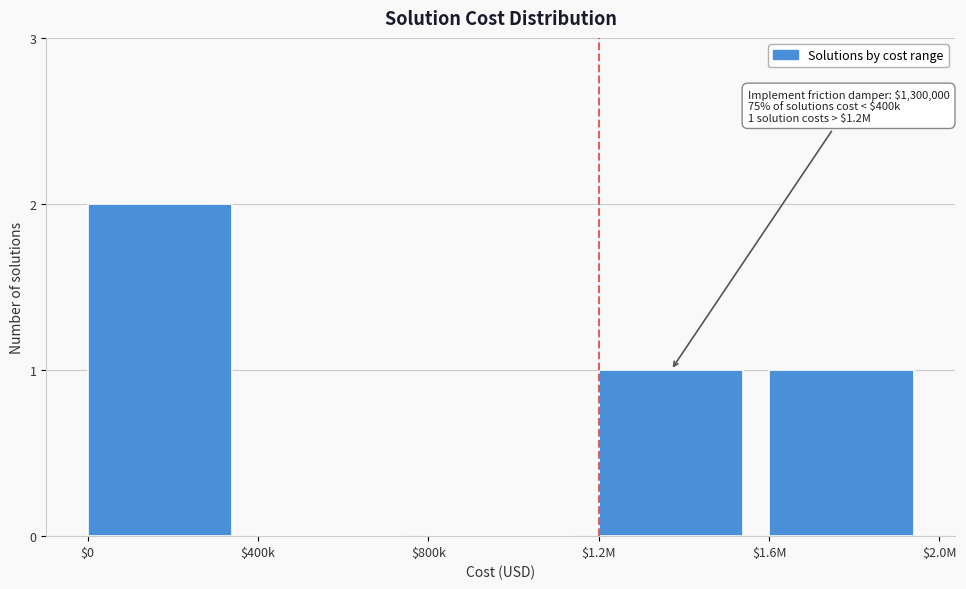

What is the sum of all values?

4